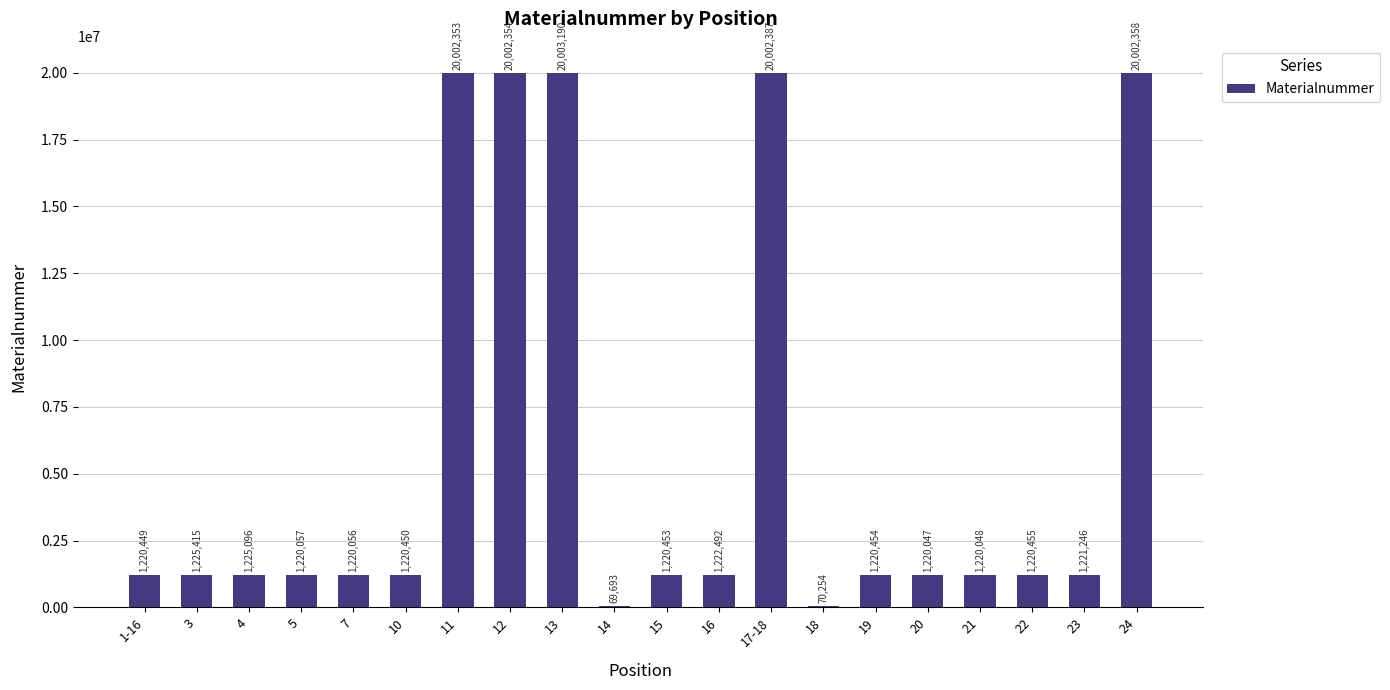

True or false: the data shows 20002354 at 12.

True